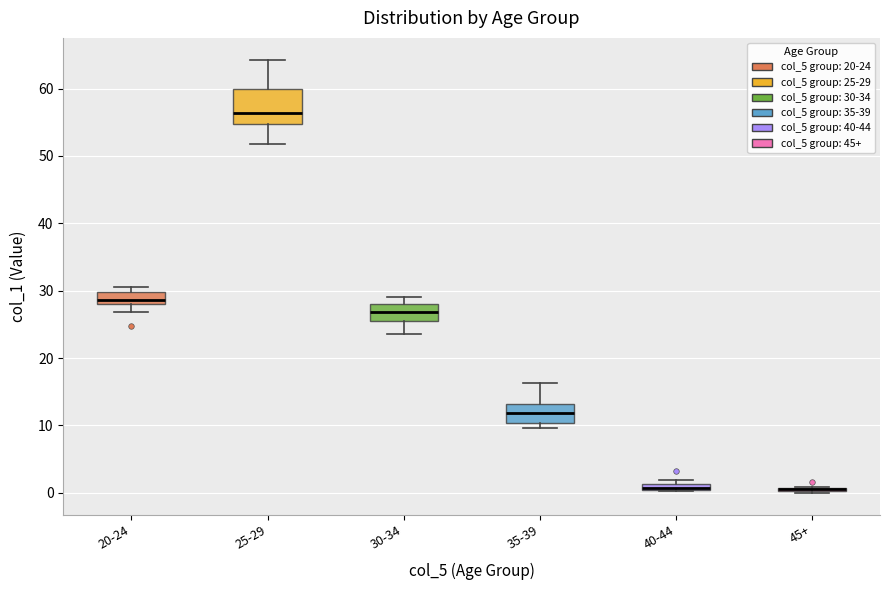

Where does the median line of the box for 20-24 sit on the y-axis? The values are not printed on the chart, so give them approximately, as read against the axis.

29